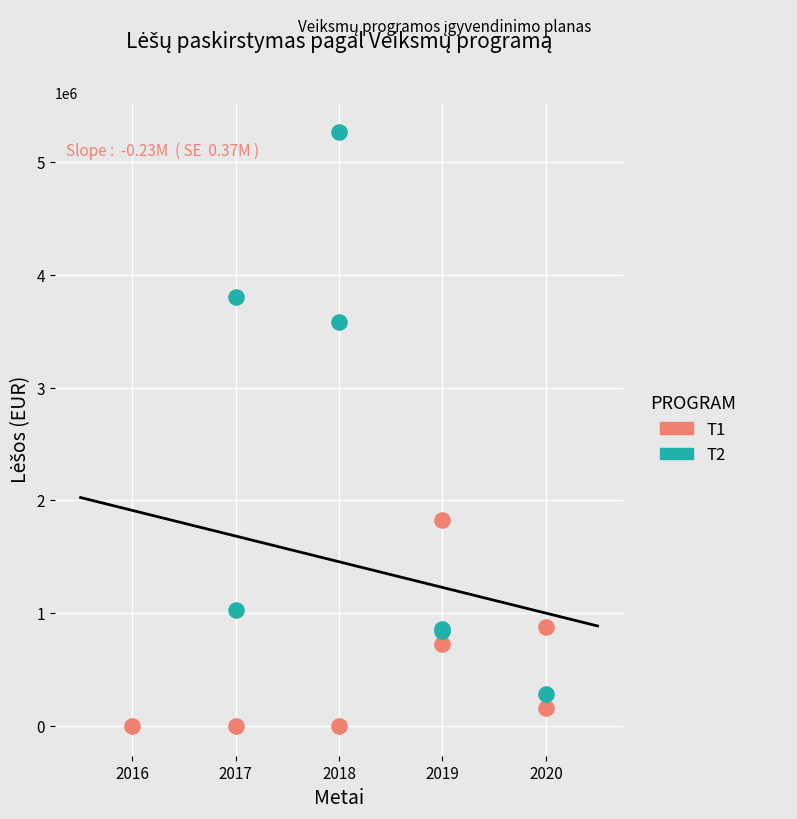

Which series has the largest Y range (max minus min)?

T2